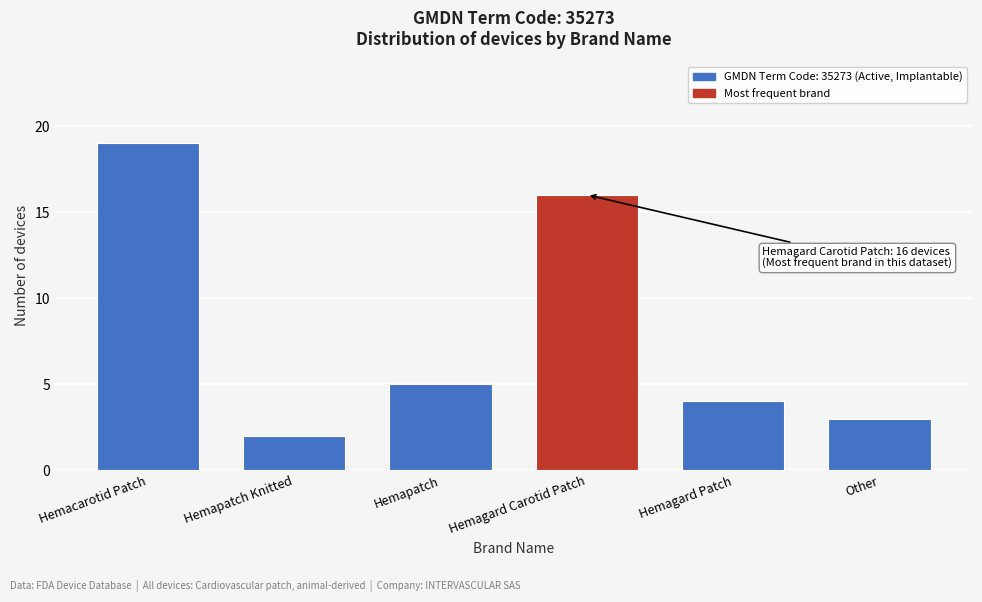

Reading left to right, list all the values displayed in this chart.

19	2	5	16	4	3